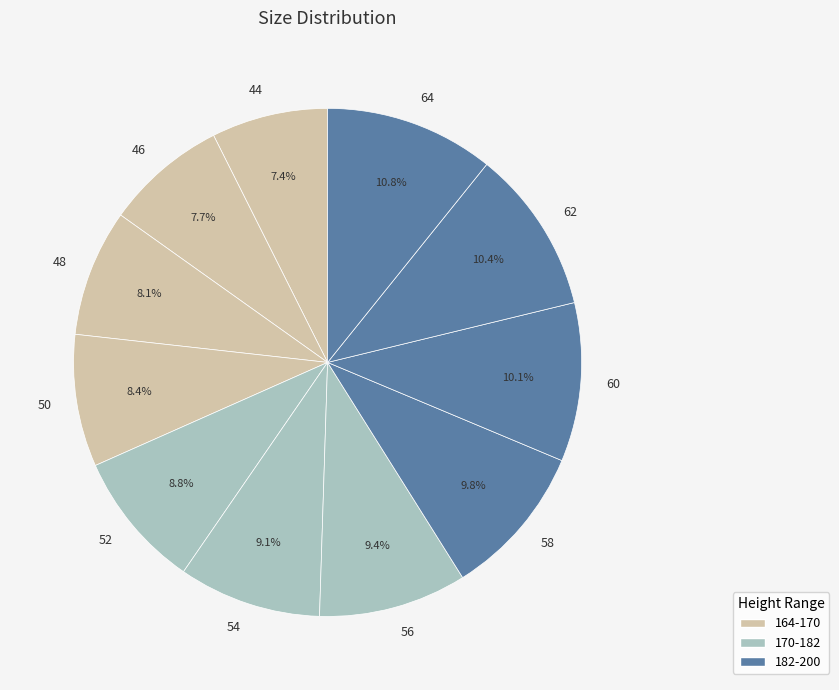

Does any single category account for the majority?

No